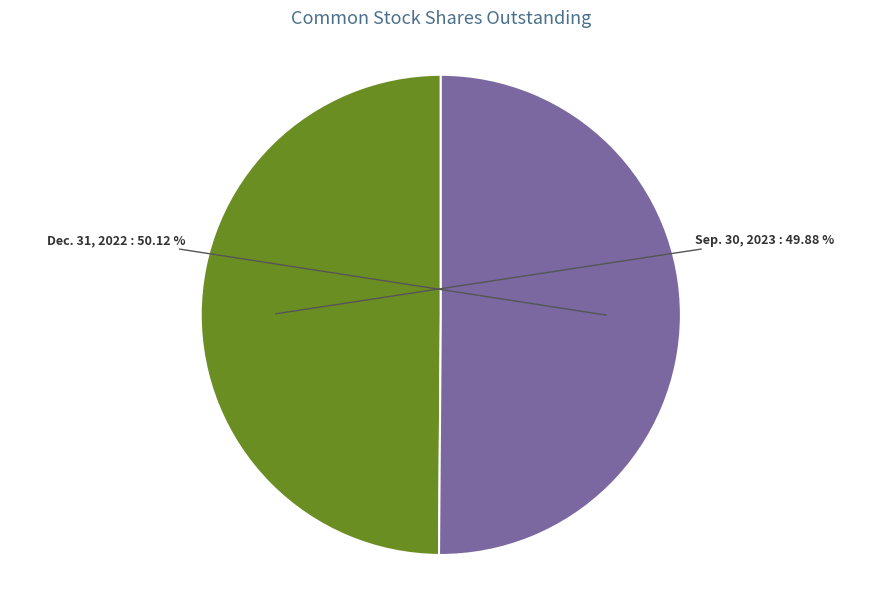

Do Sep. 30, 2023 and Dec. 31, 2022 together represent more than half of the pie?

Yes